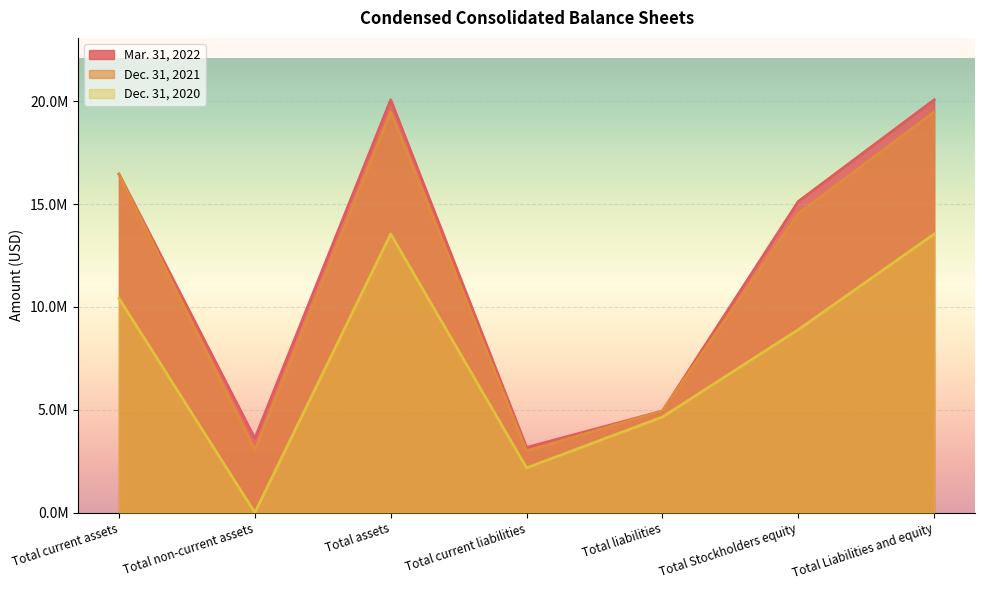

How many data points in Mar. 31, 2022 are above 15124767?

3